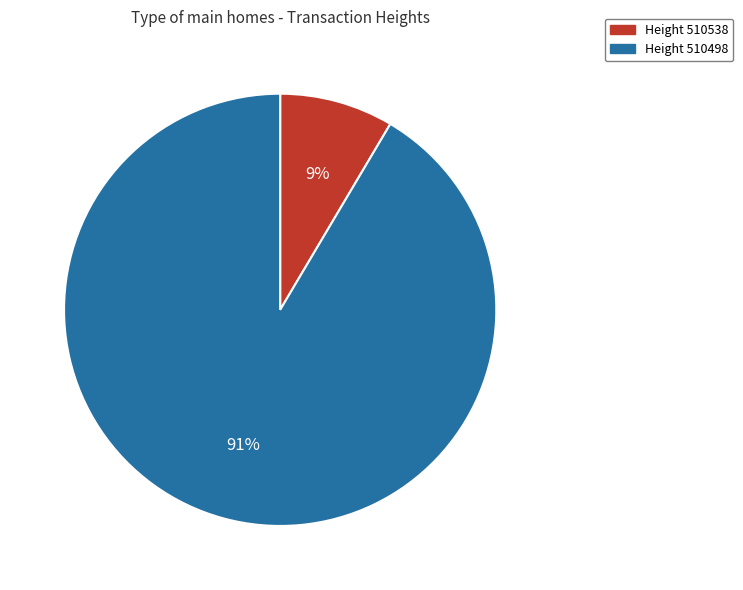

Is there any slice that represents more than half of the pie?

Yes